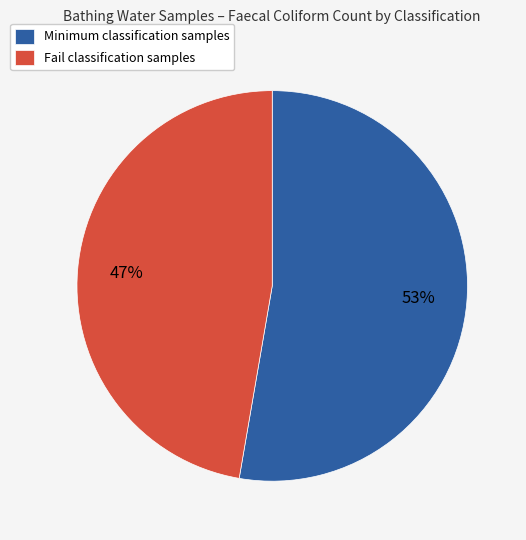

Is the sum of Fail classification samples and Minimum classification samples greater than half?

Yes